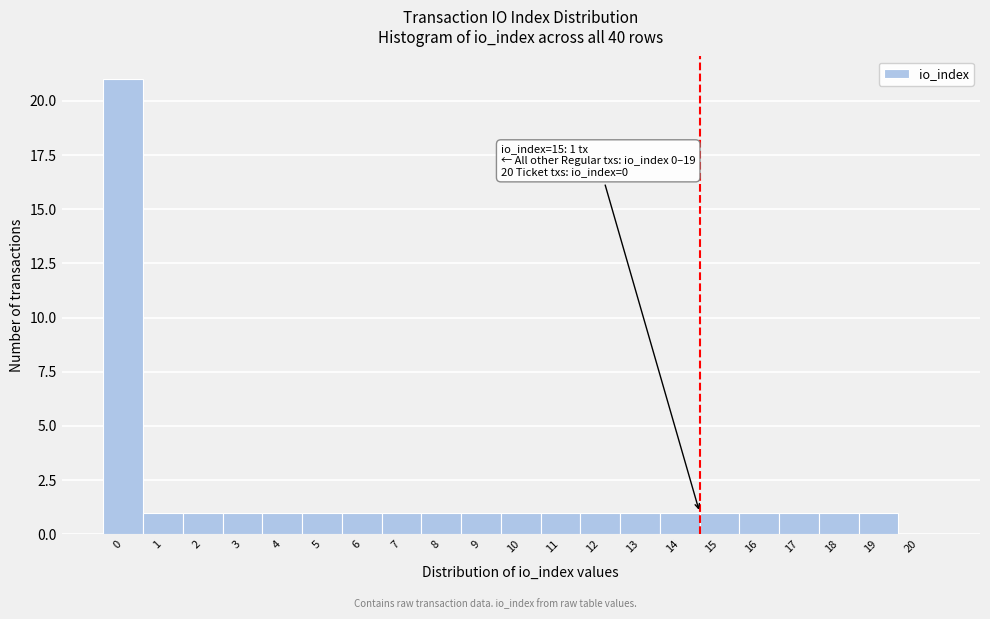

Reading left to right, extract all data points from this chart.

0=21	1=1	2=1	3=1	4=1	5=1	6=1	7=1	8=1	9=1	10=1	11=1	12=1	13=1	14=1	15=1	16=1	17=1	18=1	19=1	20=0